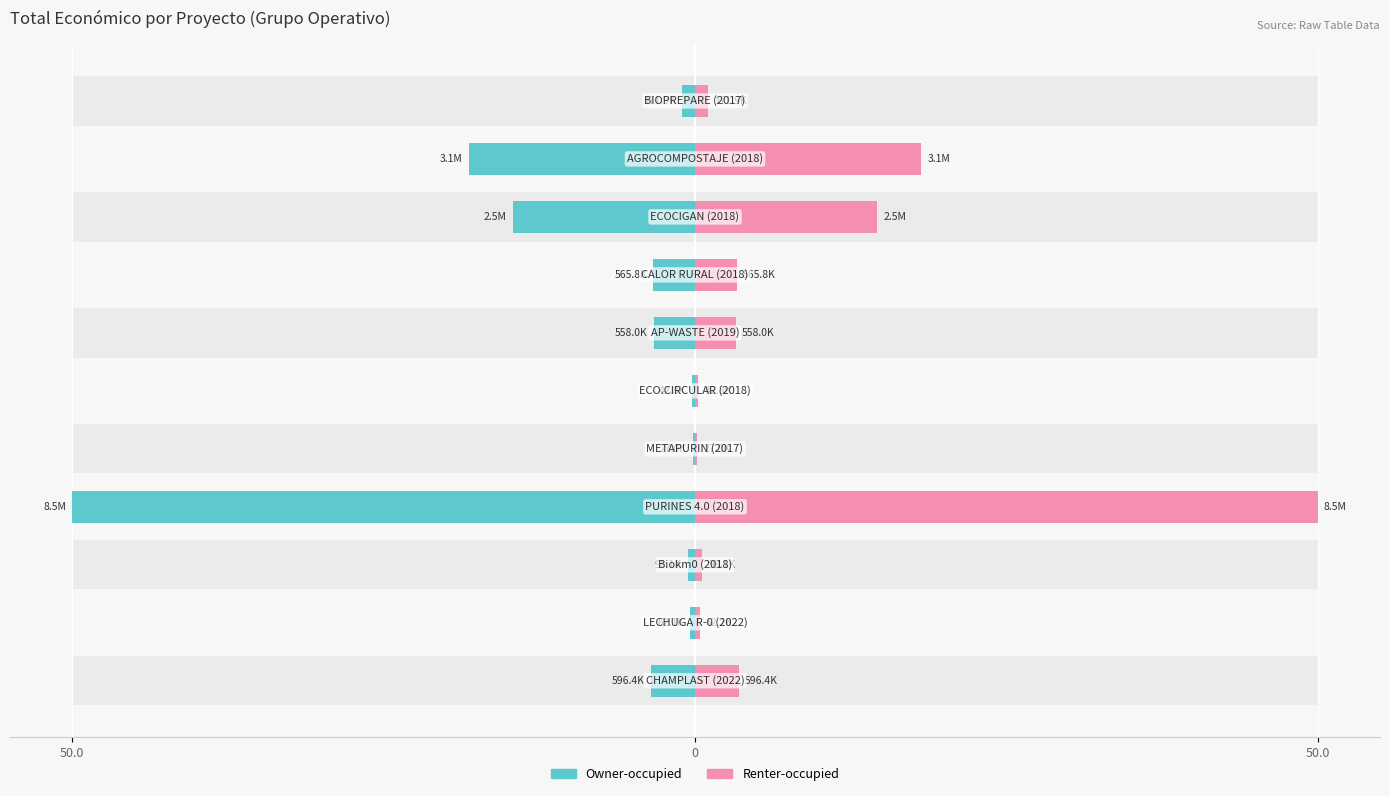

Is the value of Owner-occupied at 6 greater than the value of Renter-occupied at 50.0?

No